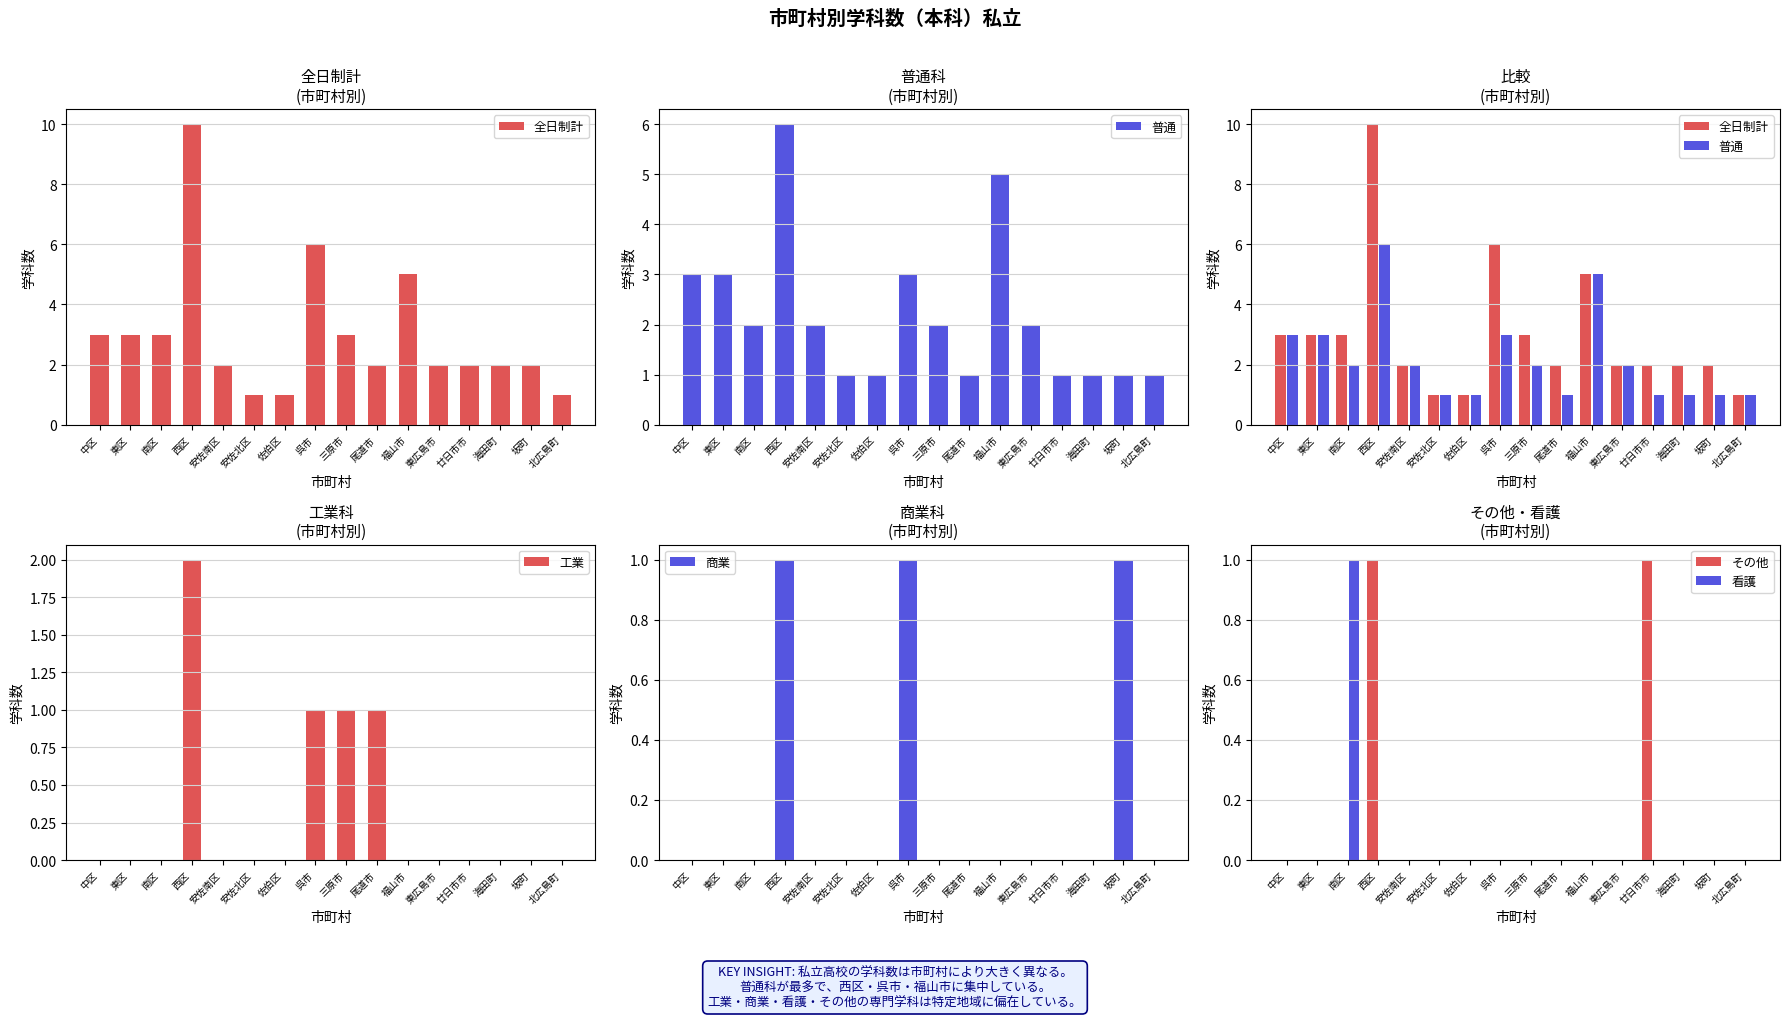

At which label does 商業 reach its peak?

西区